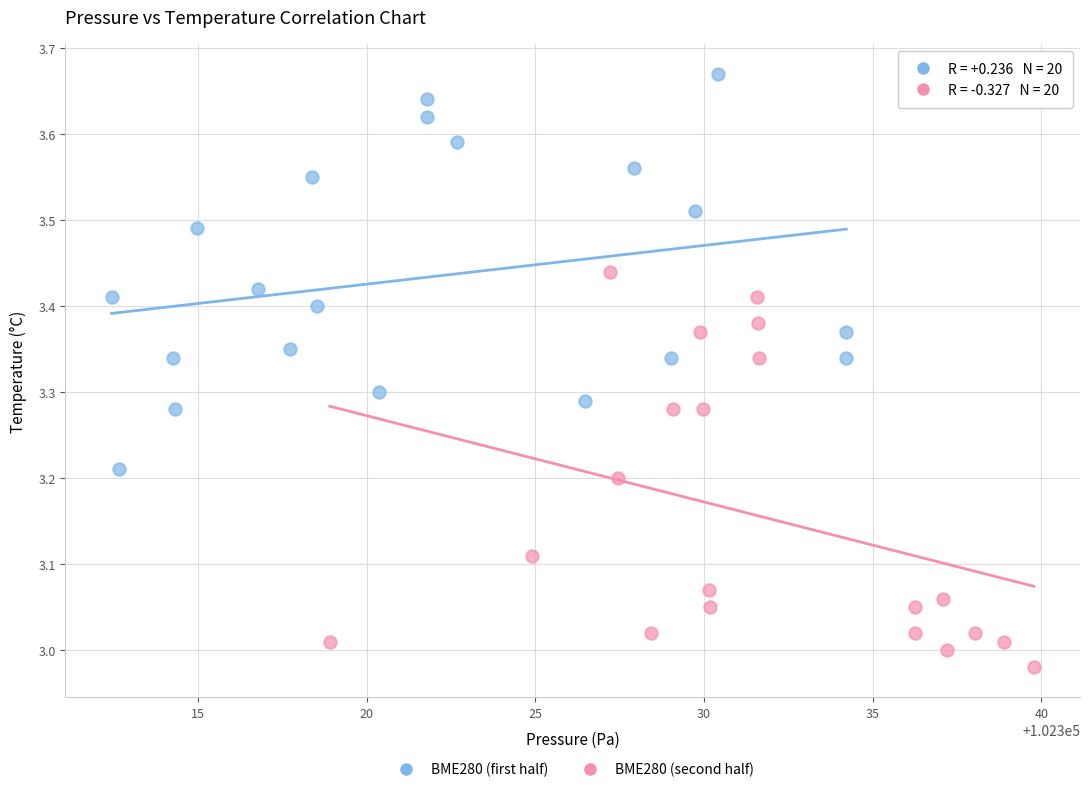

Which series reaches the minimum Y coordinate?

BME280 (second half)